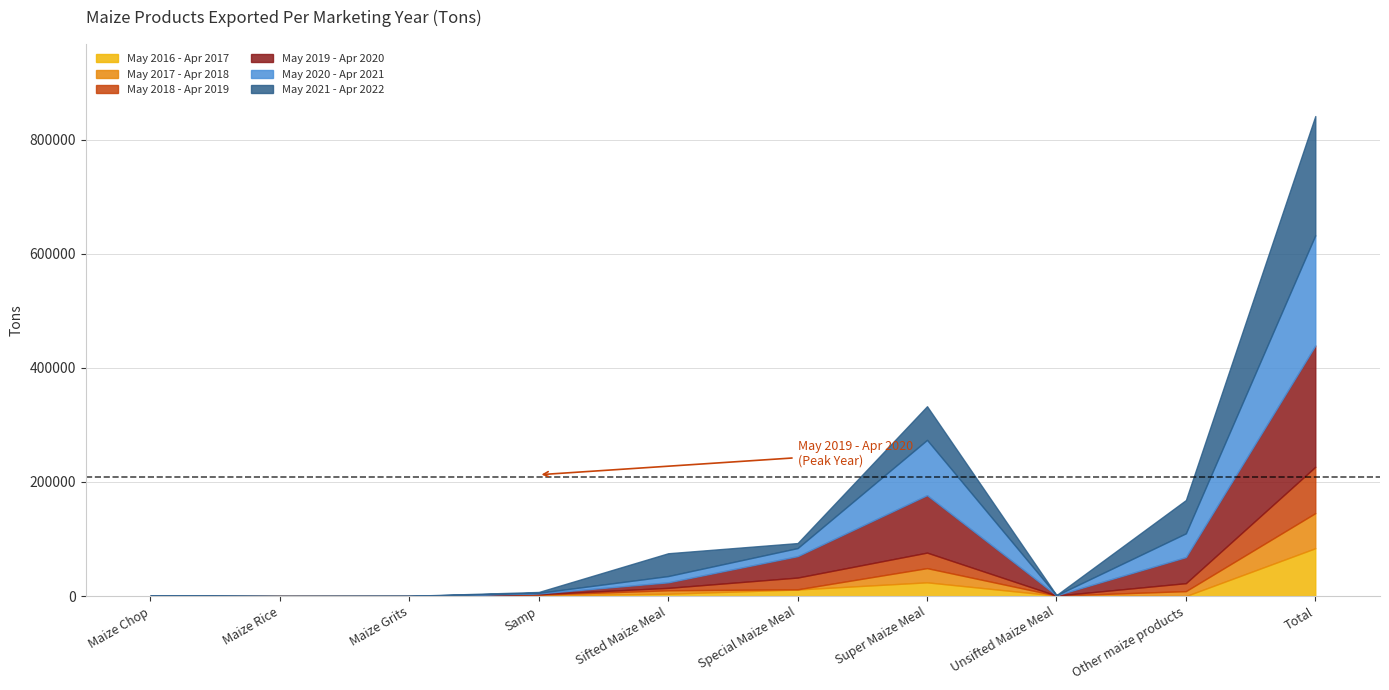

The May 2016 - Apr 2017 series shows 729 at Samp. True or false?

False